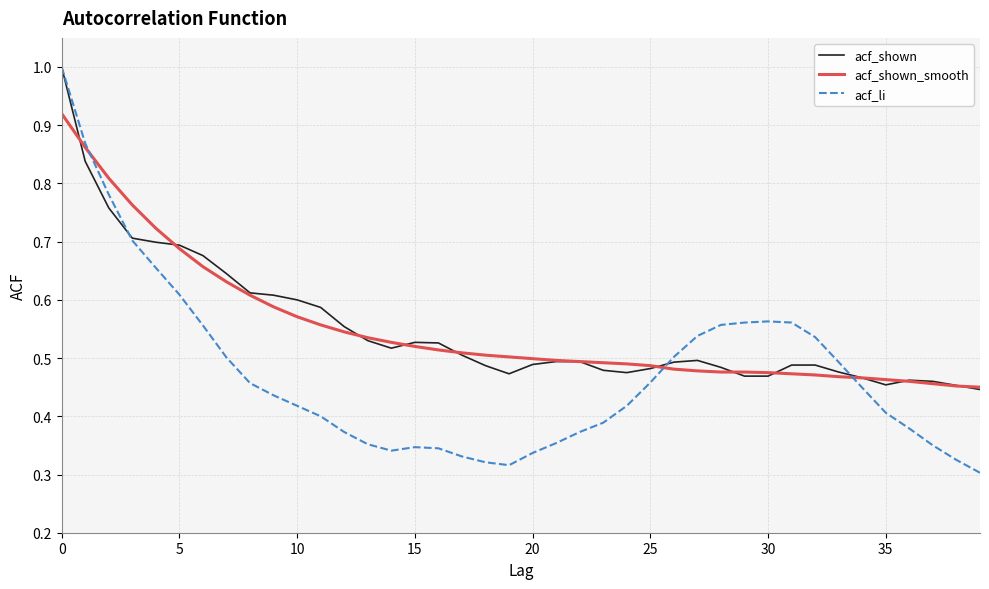

Which series has the largest range (max minus min)?

acf_li